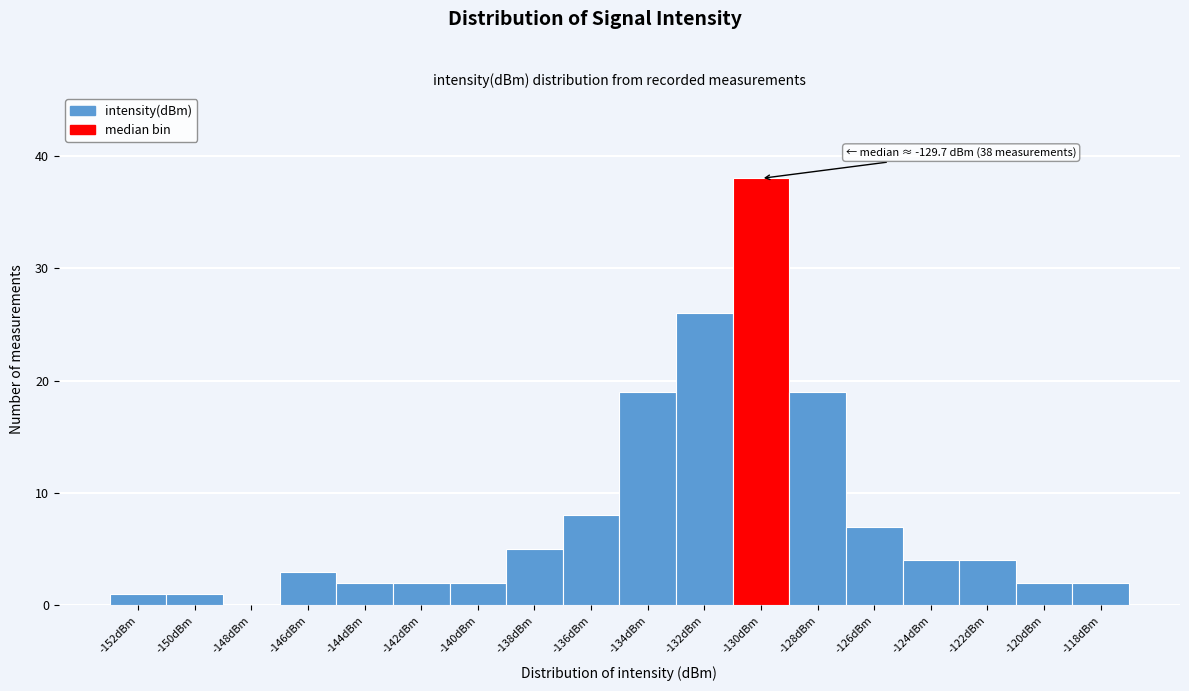

Reading right to left, what are all the values shown in this chart?

-118dBm=2	-120dBm=2	-122dBm=4	-124dBm=4	-126dBm=7	-128dBm=19	-130dBm=38	-132dBm=26	-134dBm=19	-136dBm=8	-138dBm=5	-140dBm=2	-142dBm=2	-144dBm=2	-146dBm=3	-148dBm=0	-150dBm=1	-152dBm=1